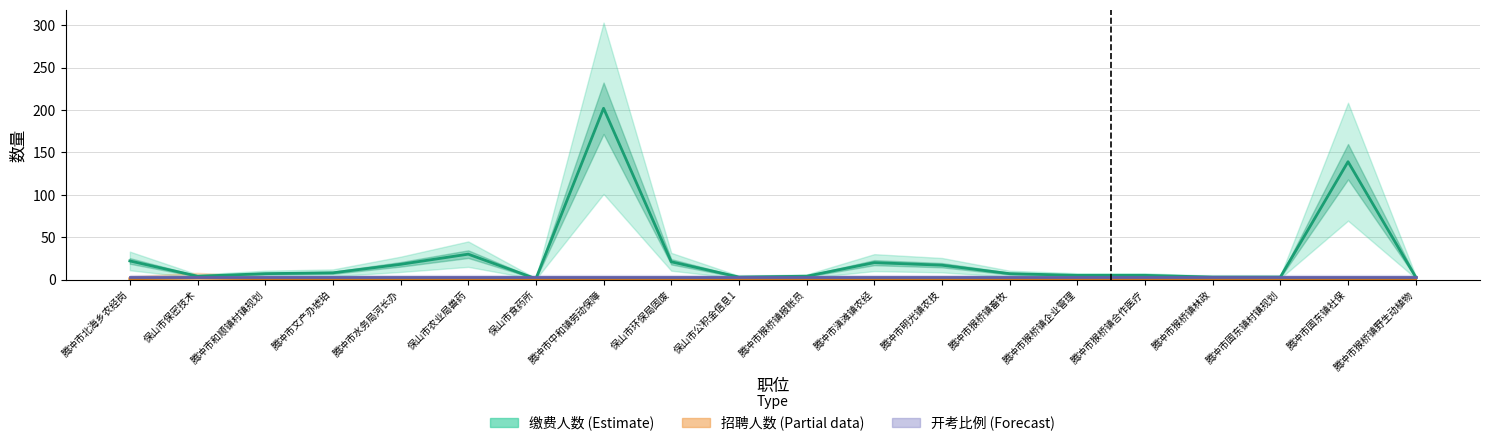

Rank the categories by 开考比例 (Forecast) value from lowest to highest.

腾冲市北海乡农经岗, 保山市保密技术, 腾冲市和顺镇村镇规划, 腾冲市文产办琥珀, 腾冲市水务局河长办, 保山市农业局兽药, 保山市食药所, 腾冲市中和镇劳动保障, 保山市环保局固废, 保山市公积金信息1, 腾冲市猴桥镇报账员, 腾冲市滇滩镇农经, 腾冲市明光镇农技, 腾冲市猴桥镇畜牧, 腾冲市猴桥镇企业管理, 腾冲市猴桥镇合作医疗, 腾冲市猴桥镇林政, 腾冲市固东镇村镇规划, 腾冲市固东镇社保, 腾冲市猴桥镇野生动植物